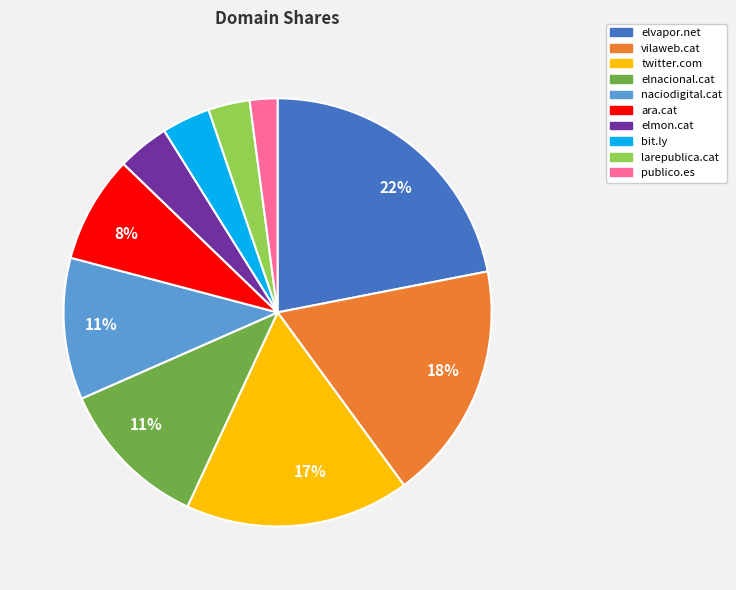

How many segments does this pie chart have?

10